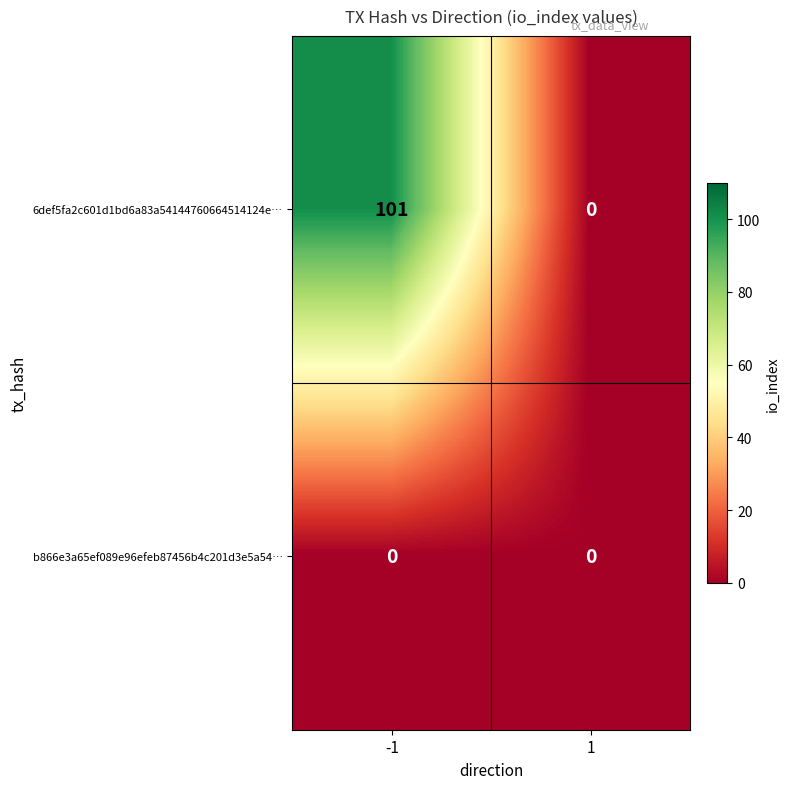

Rank the series by their maximum value, from highest to lowest.

6def5fa2c601d1bd6a83a54144760664514124e…, b866e3a65ef089e96efeb87456b4c201d3e5a54…